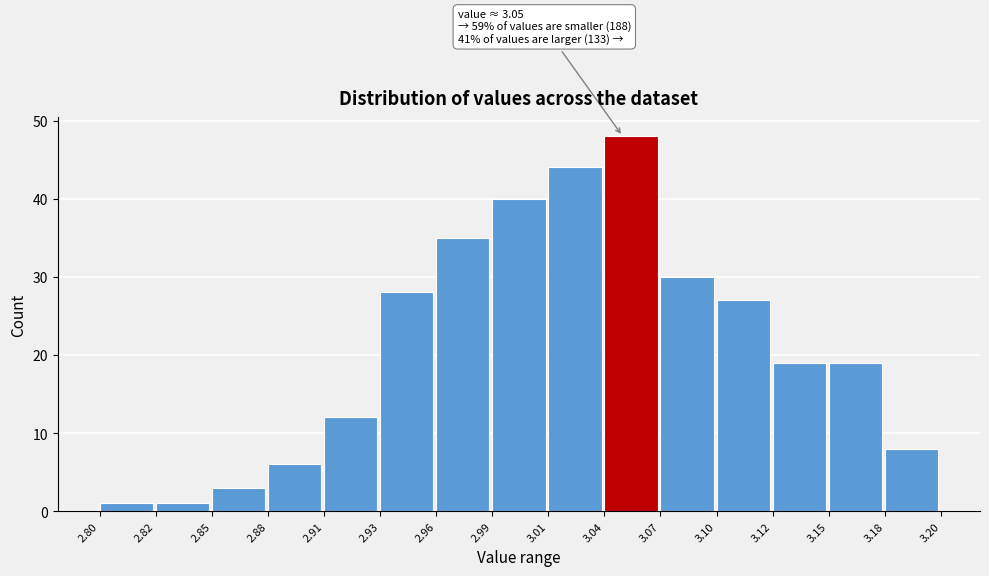

Reading right to left, extract all data points from this chart.

3.18=8	3.15=19	3.12=19	3.10=27	3.07=30	3.04=48	3.01=44	2.99=40	2.96=35	2.93=28	2.91=12	2.88=6	2.85=3	2.82=1	2.80=1